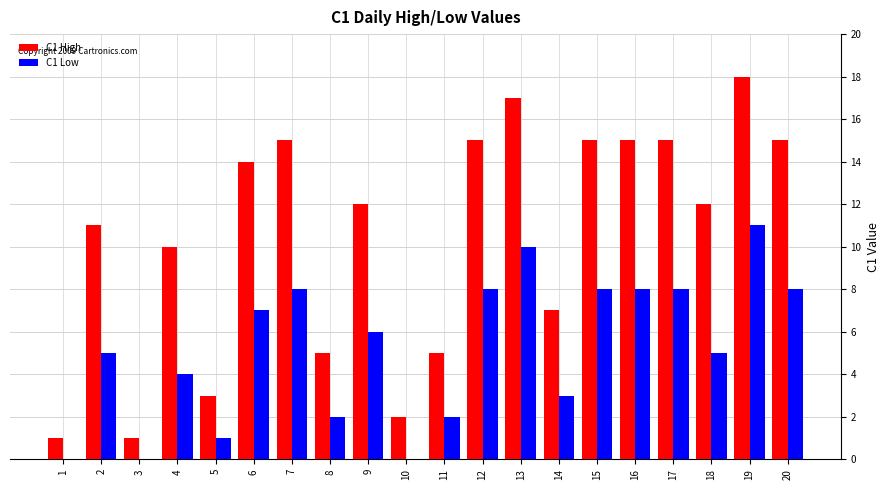

The C1 Low series shows 8 at 16. True or false?

True